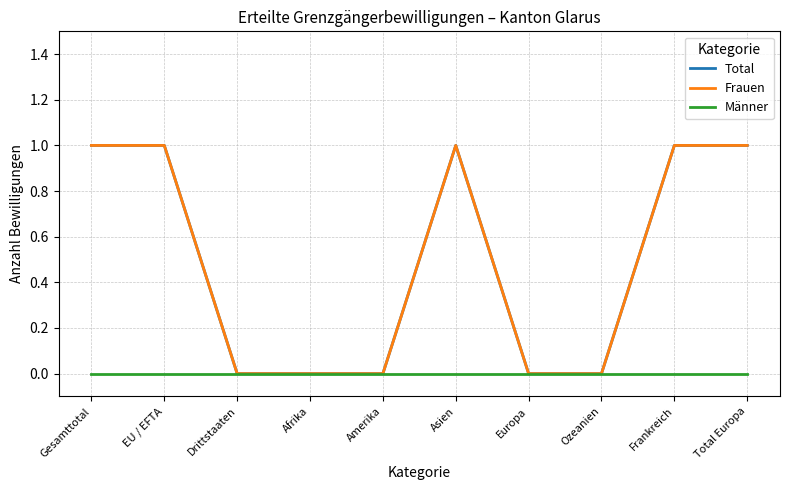

Reading left to right, extract all data points from this chart.

Total: 1	1	0	0	0	1	0	0	1	1
Frauen: 1	1	0	0	0	1	0	0	1	1
Männer: 0	0	0	0	0	0	0	0	0	0